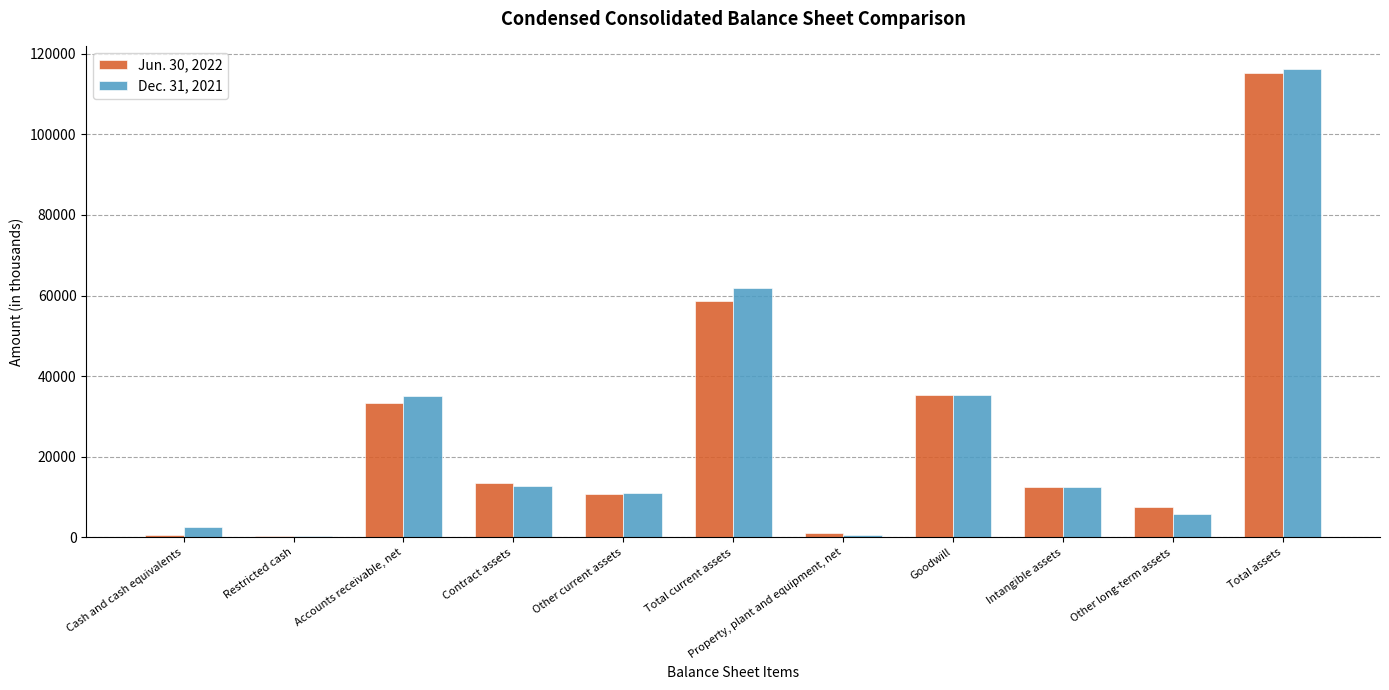

What position from the right is Total assets?

1